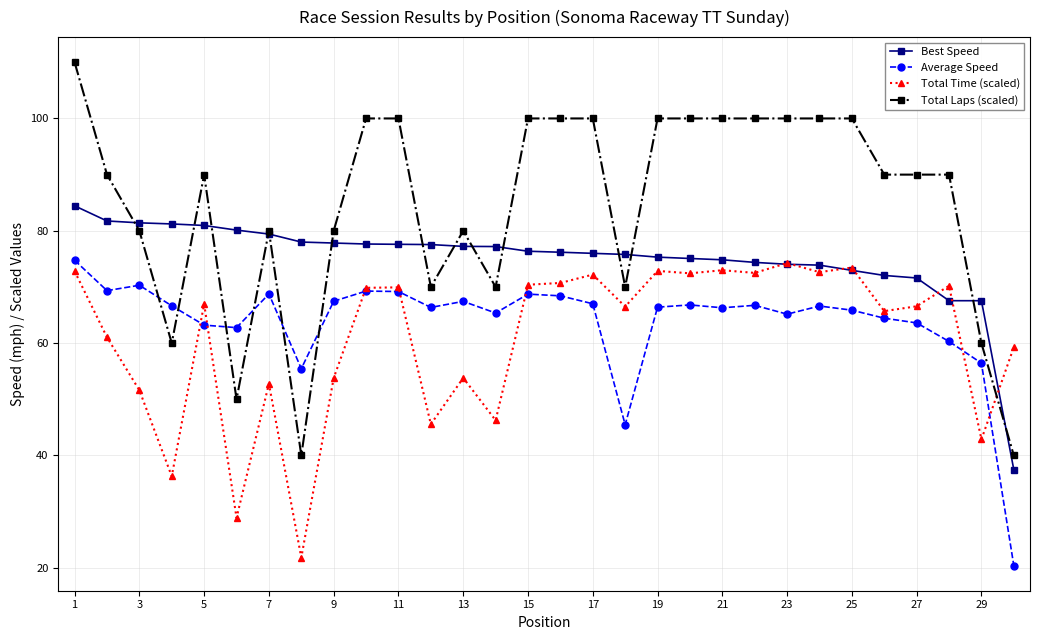

What is the smallest value displayed?

20.4